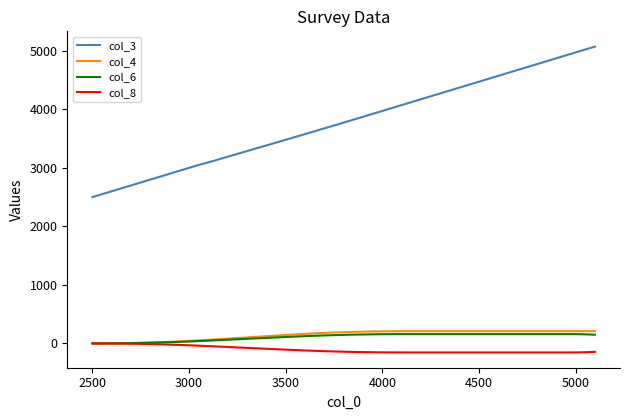

What is the highest value of the col_3 series?

5071.8